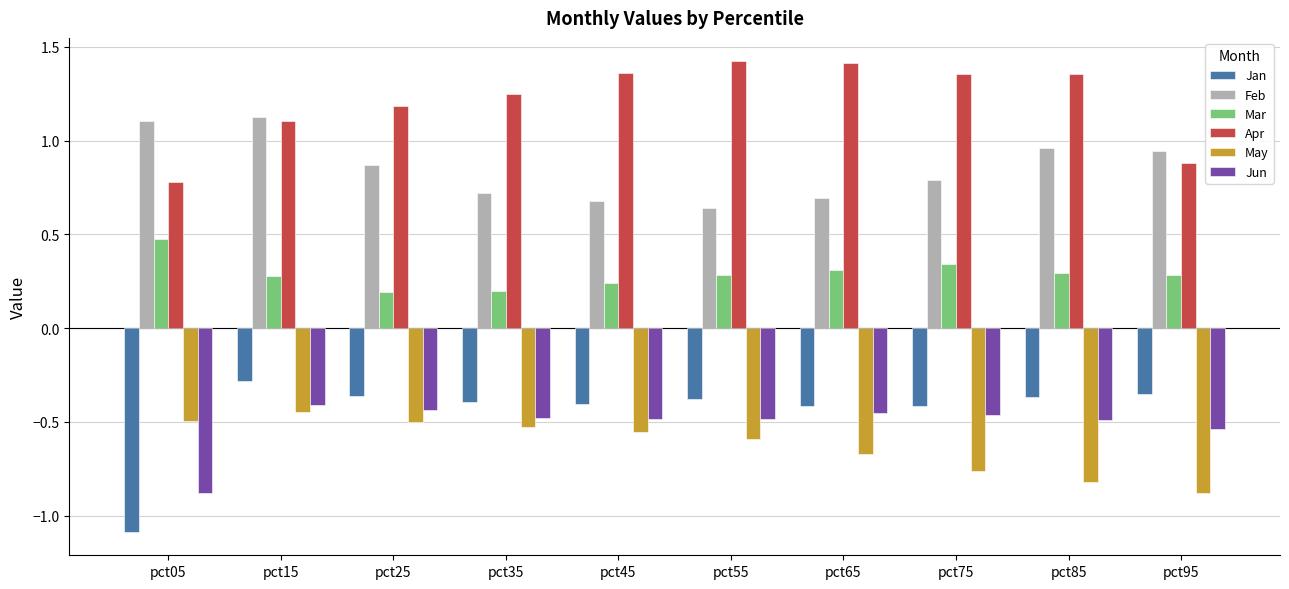

What is the sum of all Jan values?

-4.5